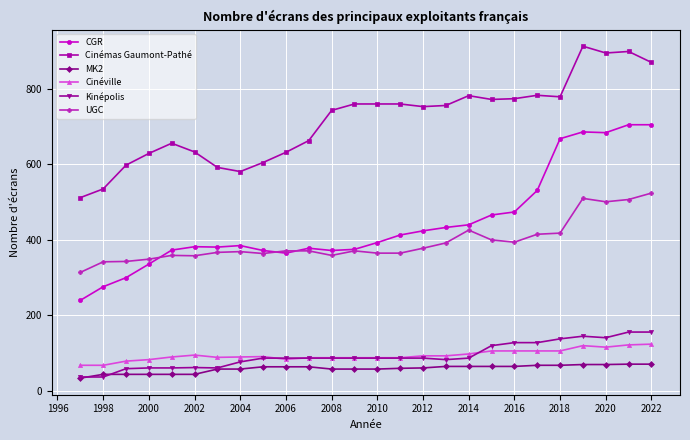

What is the smallest value displayed?

34